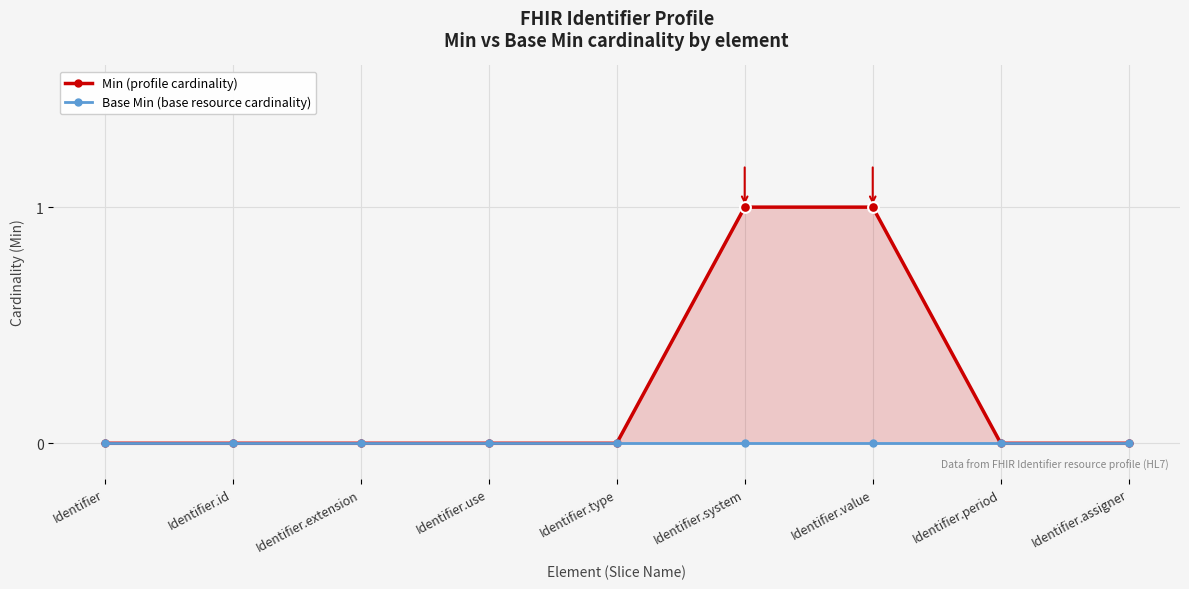

Which series has the widest spread of Y values?

Min (profile cardinality)